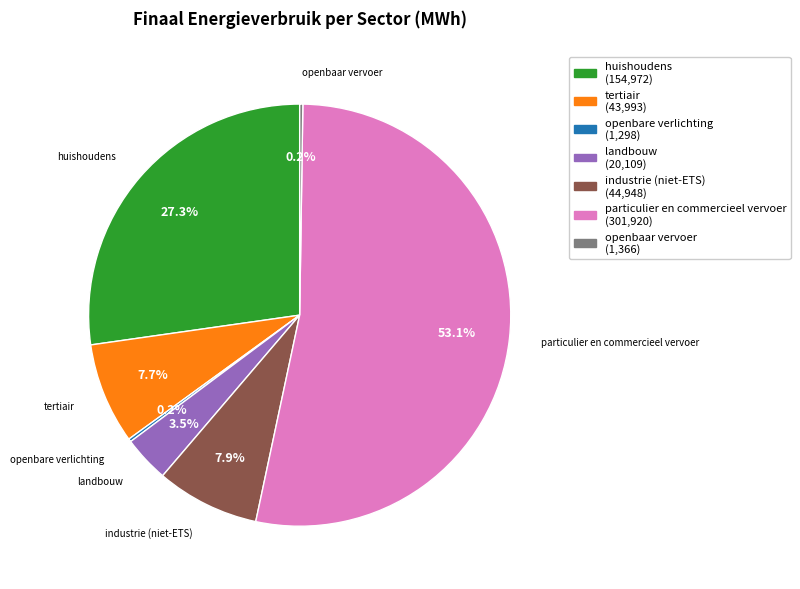

Does particulier en commercieel vervoer (301,920) account for over 50% of the chart?

Yes